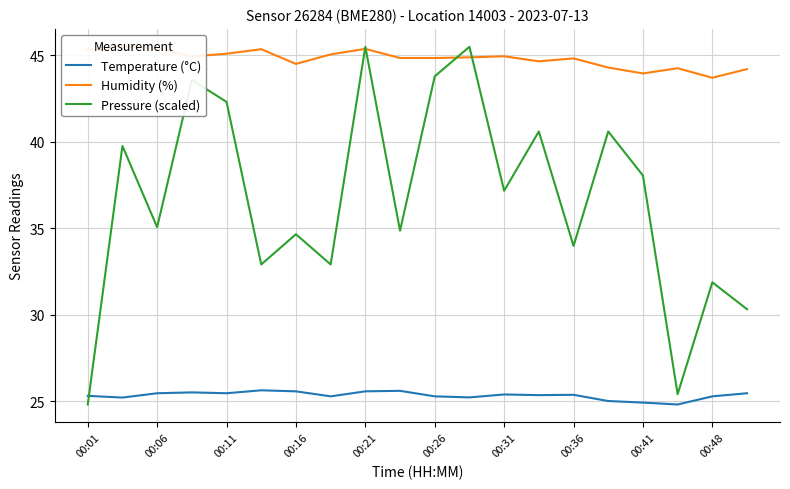

At which label does Pressure (scaled) reach its minimum?

00:01